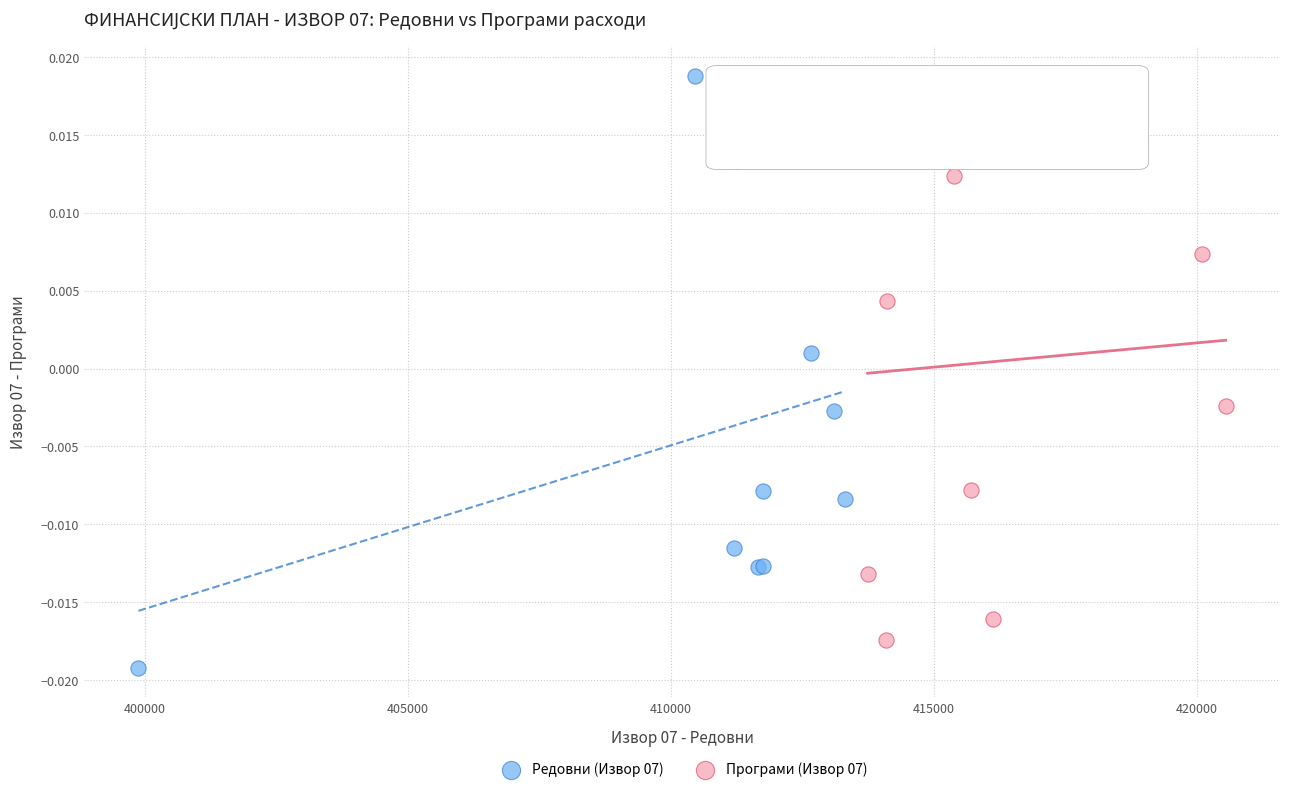

Which series contains the lowest Y value?

Редовни (Извор 07)